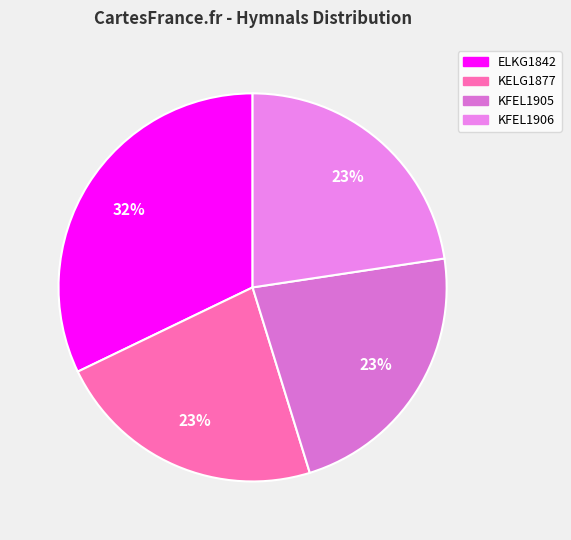

Count the number of slices in the pie.

4